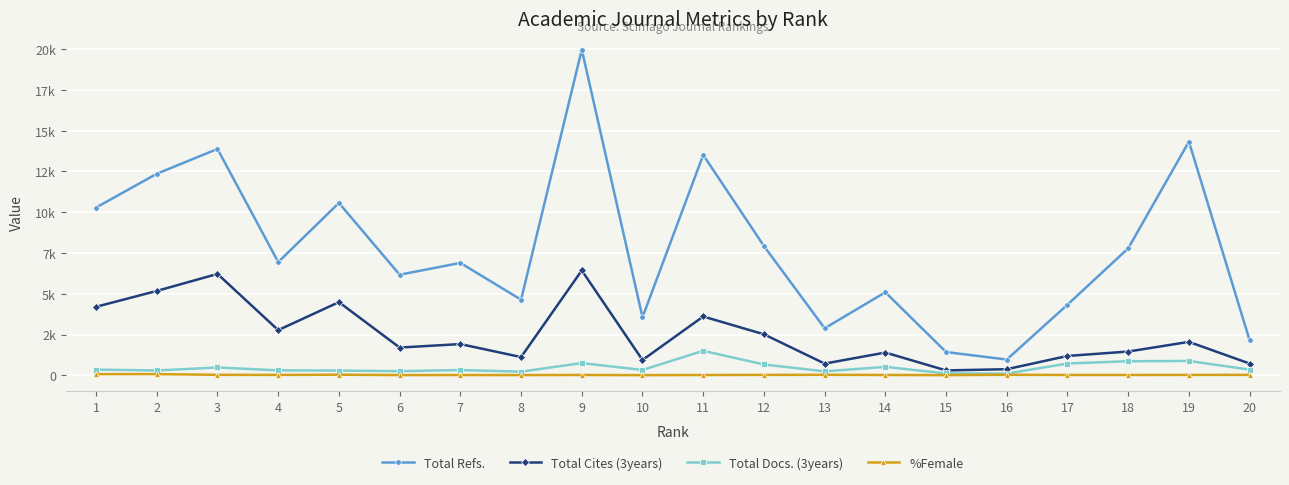

Is this an area chart (filled region under the line)?

No